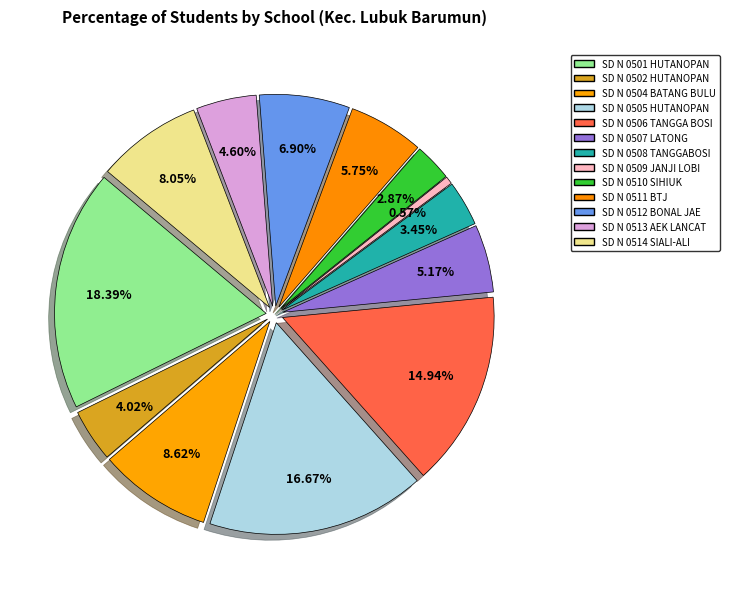

How many segments does this pie chart have?

13